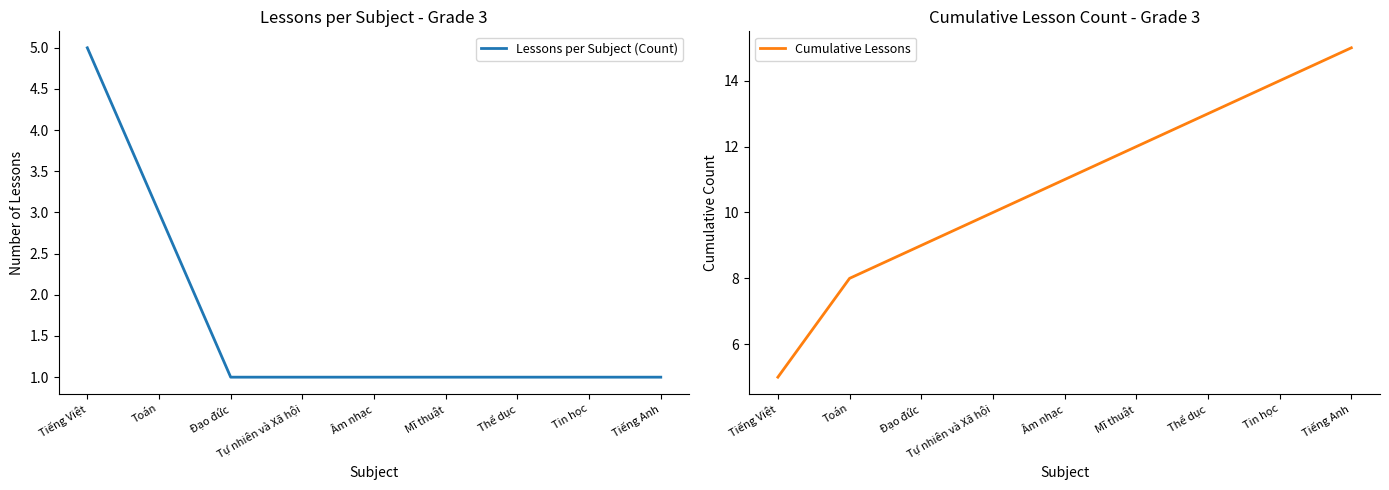

Between Toán and Âm nhạc, which series saw the biggest shift?

Cumulative Lessons